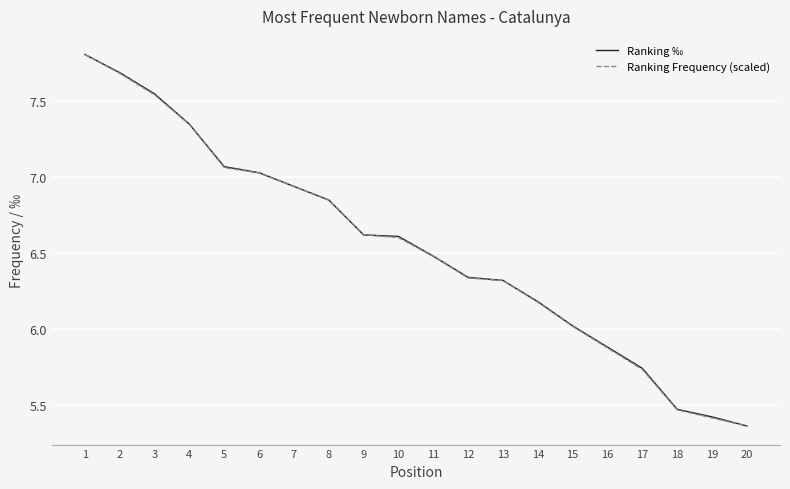

What is the highest value of the Ranking ‰ series?

7.8